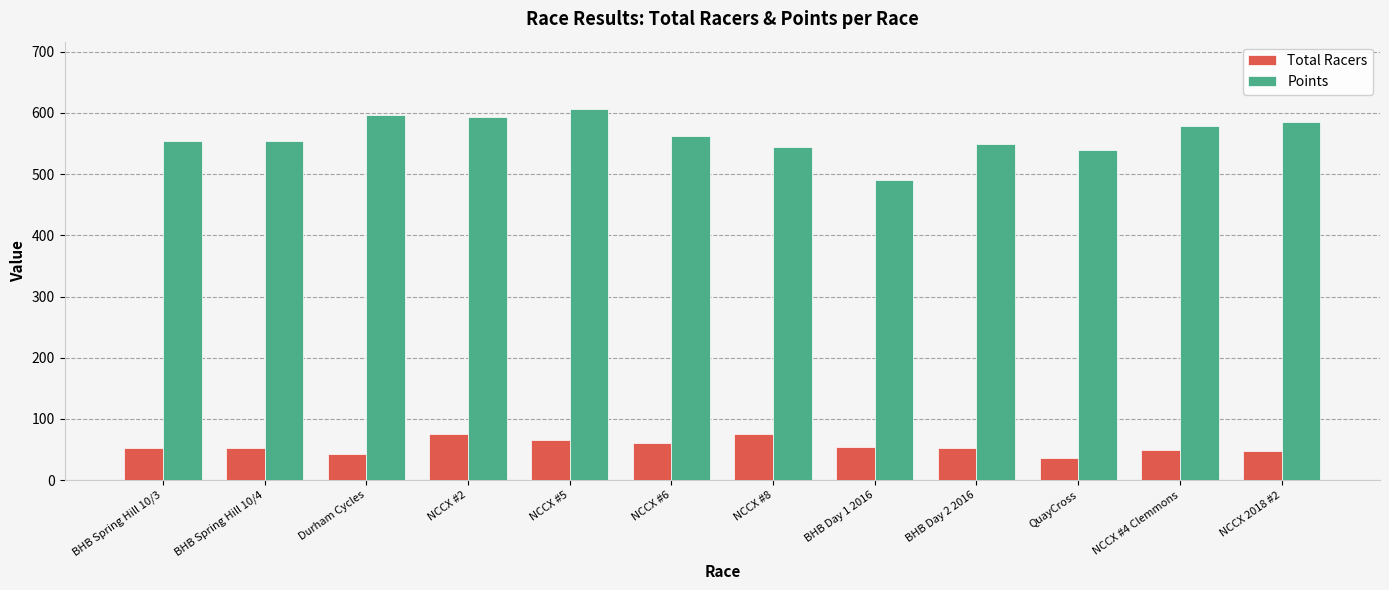

What is the average value of the Points series?

562.9